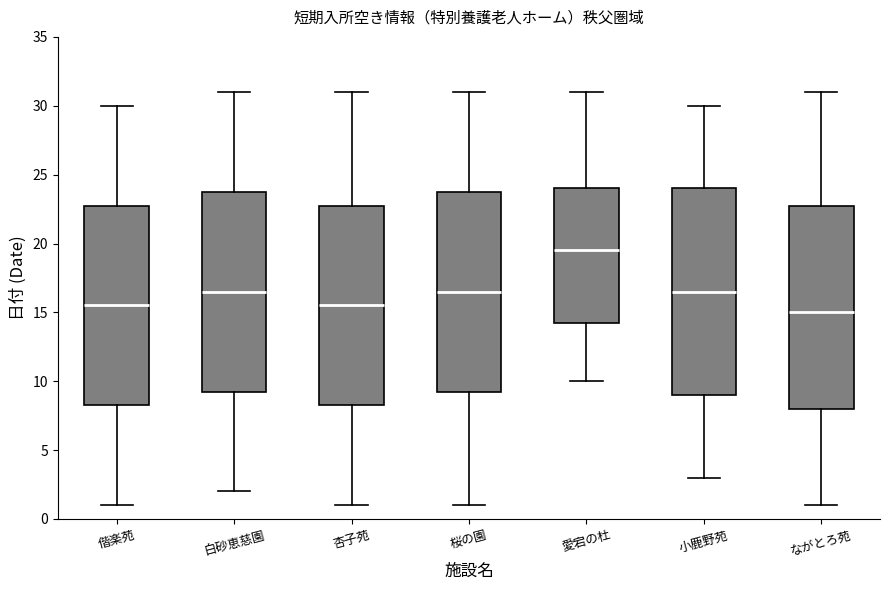

Reading left to right, transcribe this box plot: for each box, give where its median line is, the range the box spans, and where its two whiskers end, as read against the y-axis. The values are not printed on the chart, so give them approximately, as read against the axis.

偕楽苑: median 15.5, box 8.5 to 23.0, whiskers 1.0 to 30.0
白砂恵慈園: median 16.5, box 9.5 to 24.0, whiskers 2.0 to 31.0
杏子苑: median 15.5, box 8.5 to 23.0, whiskers 1.0 to 31.0
桜の園: median 16.5, box 9.5 to 24.0, whiskers 1.0 to 31.0
愛宕の杜: median 19.5, box 14.5 to 24.0, whiskers 10.0 to 31.0
小鹿野苑: median 16.5, box 9.0 to 24.0, whiskers 3.0 to 30.0
ながとろ苑: median 15.0, box 8.0 to 23.0, whiskers 1.0 to 31.0